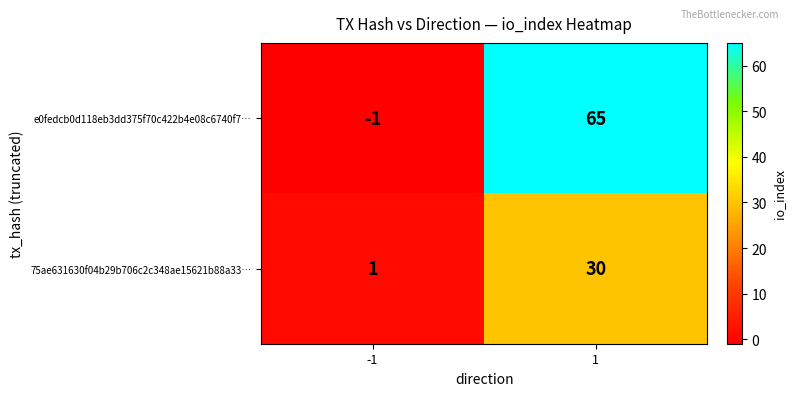

Count the number of data series in this chart.

2